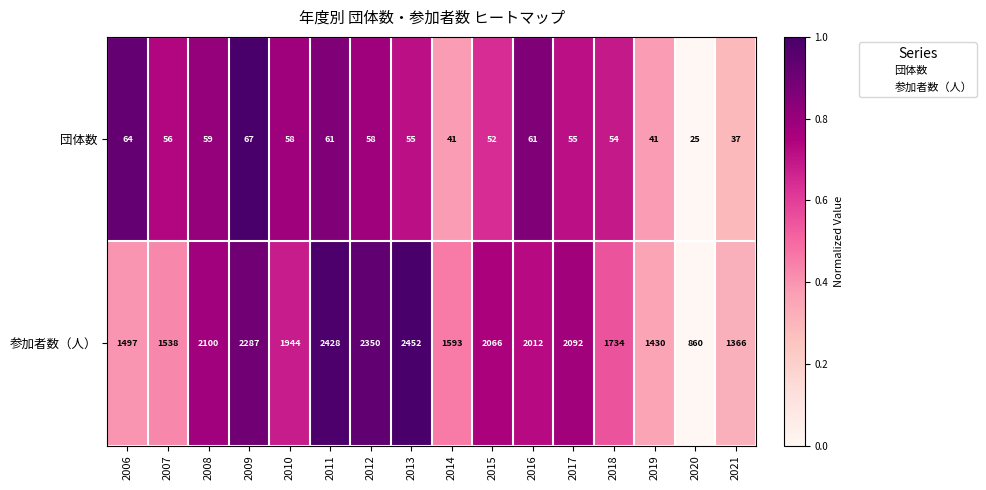

Is the value of 参加者数（人） at 2019 greater than the value of 団体数 at 2011?

Yes